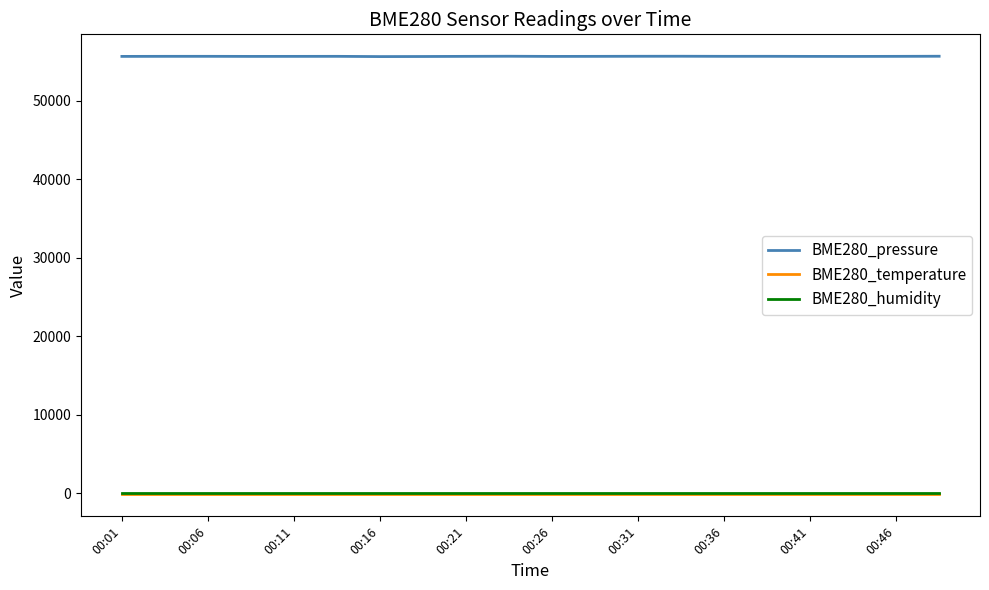

Which series has the widest spread of values?

BME280_pressure